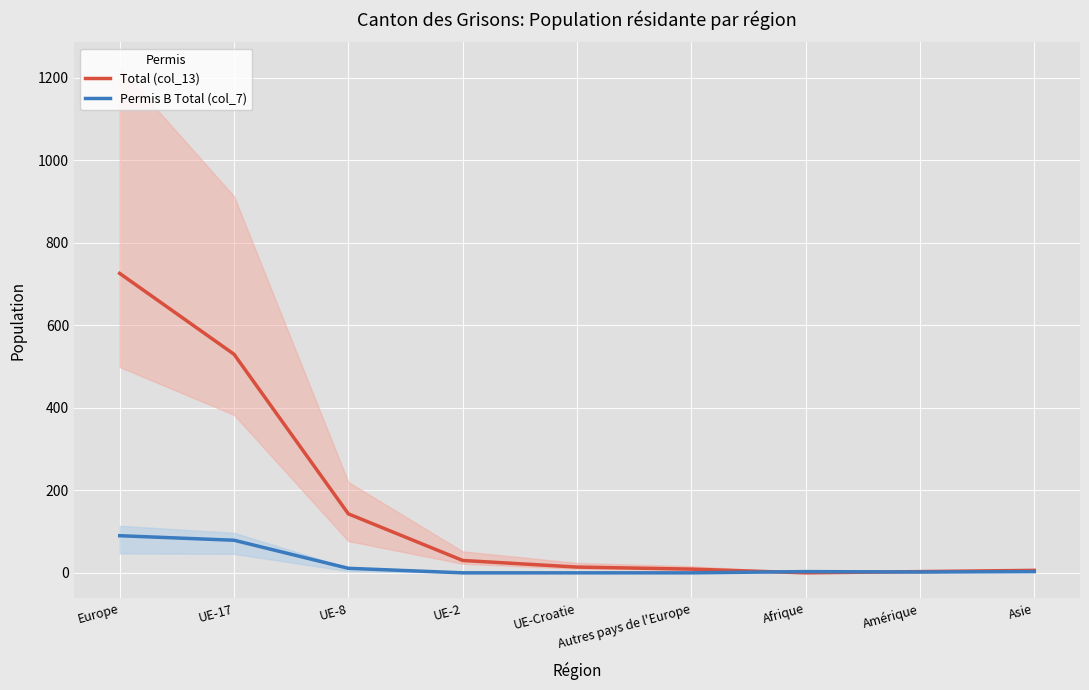

What is the difference between the maximum and second lowest values in the Permis B Total (col_7) series?

90